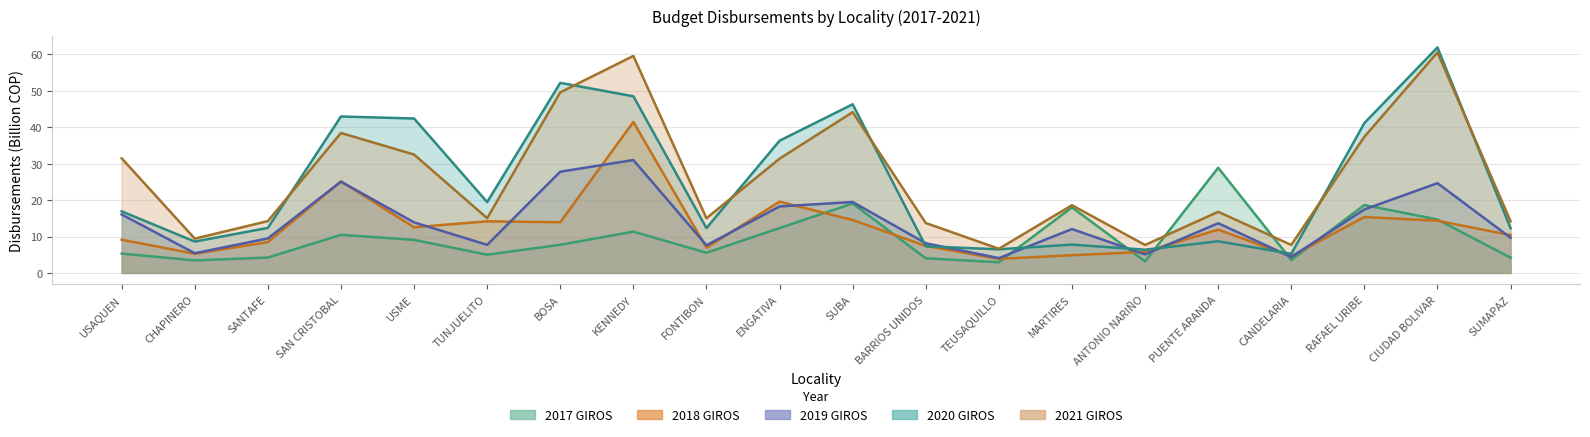

Reading left to right, transcribe all the data shown in this chart.

2017 GIROS: USAQUEN=5.3	CHAPINERO=3.4	SANTAFE=4.2	SAN CRISTOBAL=10.5	USME=9.1	TUNJUELITO=5.0	BOSA=7.7	KENNEDY=11.3	FONTIBON=5.5	ENGATIVA=12.3	SUBA=19.1	BARRIOS UNIDOS=4.0	TEUSAQUILLO=2.9	MARTIRES=18.0	ANTONIO NARIÑO=3.2	PUENTE ARANDA=28.9	CANDELARIA=3.6	RAFAEL URIBE=18.6	CIUDAD BOLIVAR=14.7	SUMAPAZ=4.2
2018 GIROS: USAQUEN=9.1	CHAPINERO=5.3	SANTAFE=8.5	SAN CRISTOBAL=25.1	USME=12.5	TUNJUELITO=14.2	BOSA=13.9	KENNEDY=41.4	FONTIBON=6.9	ENGATIVA=19.5	SUBA=14.5	BARRIOS UNIDOS=7.4	TEUSAQUILLO=3.8	MARTIRES=4.9	ANTONIO NARIÑO=5.8	PUENTE ARANDA=11.9	CANDELARIA=4.6	RAFAEL URIBE=15.3	CIUDAD BOLIVAR=14.3	SUMAPAZ=10.4
2019 GIROS: USAQUEN=16.0	CHAPINERO=5.4	SANTAFE=9.5	SAN CRISTOBAL=25.0	USME=13.9	TUNJUELITO=7.7	BOSA=27.8	KENNEDY=31.0	FONTIBON=7.6	ENGATIVA=18.3	SUBA=19.5	BARRIOS UNIDOS=8.1	TEUSAQUILLO=4.1	MARTIRES=12.0	ANTONIO NARIÑO=5.1	PUENTE ARANDA=13.6	CANDELARIA=4.4	RAFAEL URIBE=17.4	CIUDAD BOLIVAR=24.6	SUMAPAZ=9.7
2020 GIROS: USAQUEN=16.9	CHAPINERO=8.6	SANTAFE=12.4	SAN CRISTOBAL=42.9	USME=42.4	TUNJUELITO=19.4	BOSA=52.2	KENNEDY=48.5	FONTIBON=12.3	ENGATIVA=36.3	SUBA=46.3	BARRIOS UNIDOS=7.3	TEUSAQUILLO=6.5	MARTIRES=7.8	ANTONIO NARIÑO=6.4	PUENTE ARANDA=8.7	CANDELARIA=5.2	RAFAEL URIBE=41.1	CIUDAD BOLIVAR=61.9	SUMAPAZ=12.3
2021 GIROS: USAQUEN=31.5	CHAPINERO=9.4	SANTAFE=14.2	SAN CRISTOBAL=38.4	USME=32.5	TUNJUELITO=15.0	BOSA=49.6	KENNEDY=59.5	FONTIBON=15.0	ENGATIVA=31.4	SUBA=44.1	BARRIOS UNIDOS=13.7	TEUSAQUILLO=6.6	MARTIRES=18.6	ANTONIO NARIÑO=7.7	PUENTE ARANDA=16.8	CANDELARIA=7.7	RAFAEL URIBE=37.4	CIUDAD BOLIVAR=60.5	SUMAPAZ=14.2